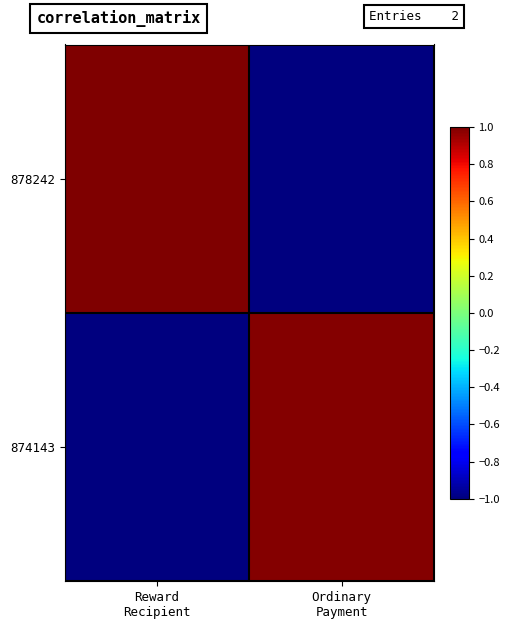

At which category is the sum across all series the highest?

Reward
Recipient